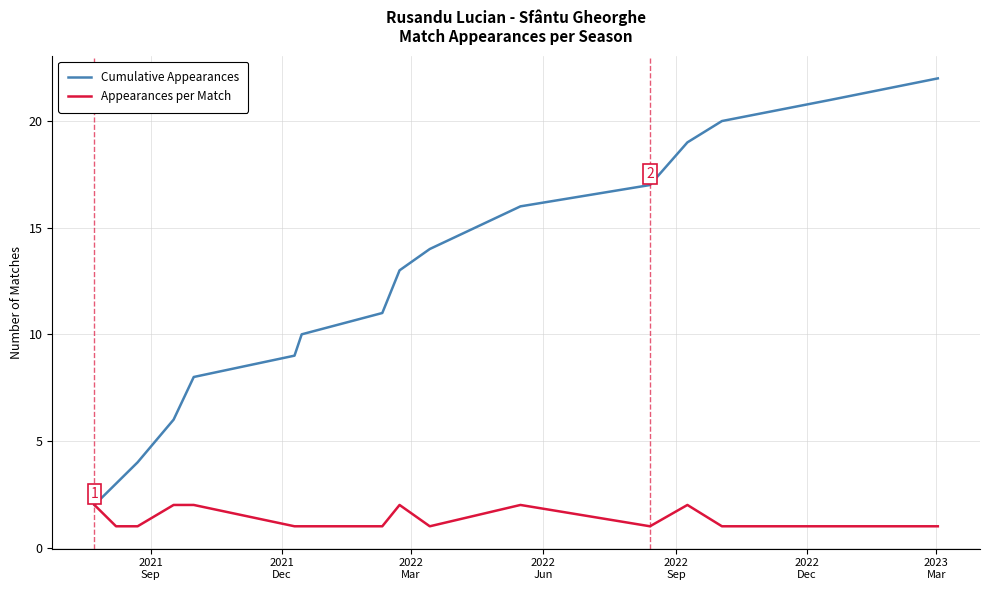

Which series has the largest total across all categories?

Cumulative Appearances